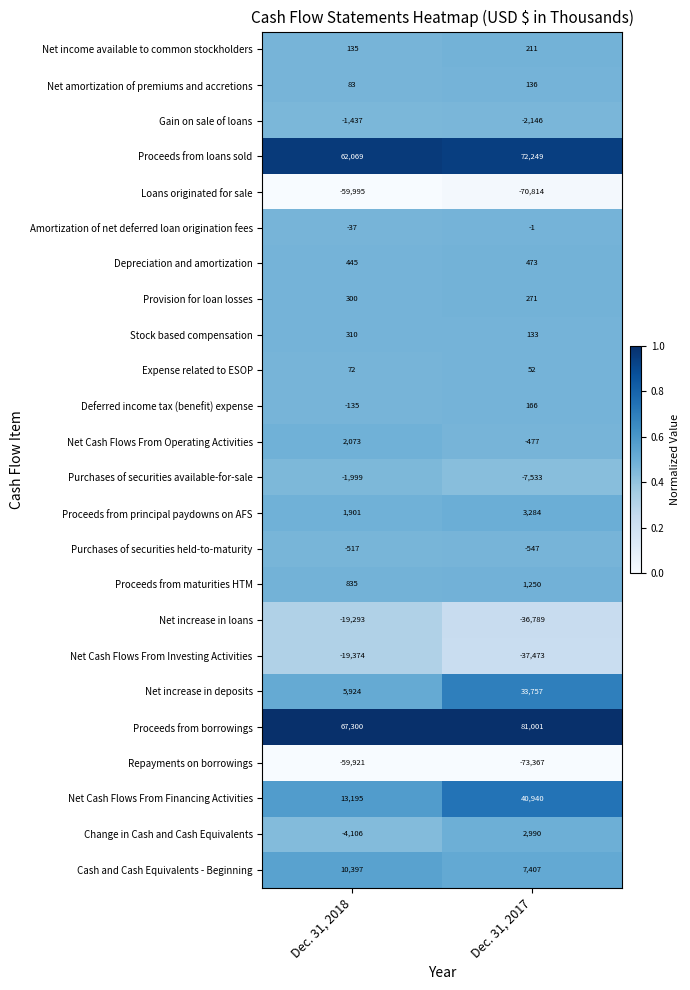

The value of Net Cash Flows From Investing Activities at Dec. 31, 2017 is -37473. True or false?

True